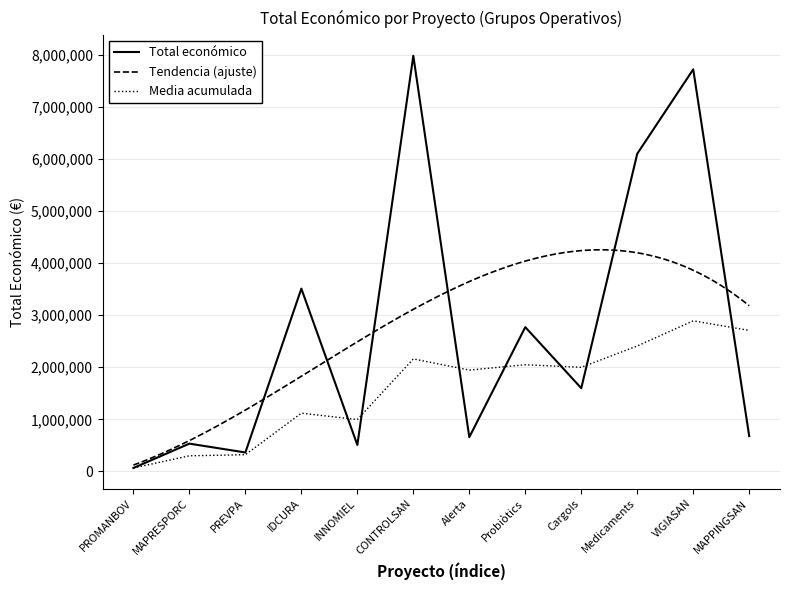

At which label does Total económico reach its minimum?

PROMANBOV